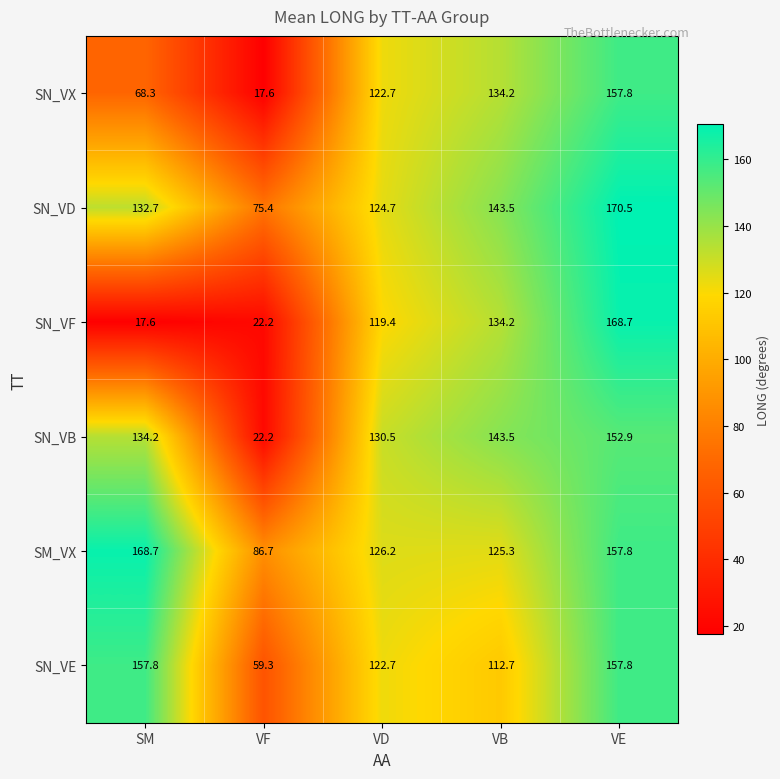

Which category has the highest value in the SN_VX series?

VE